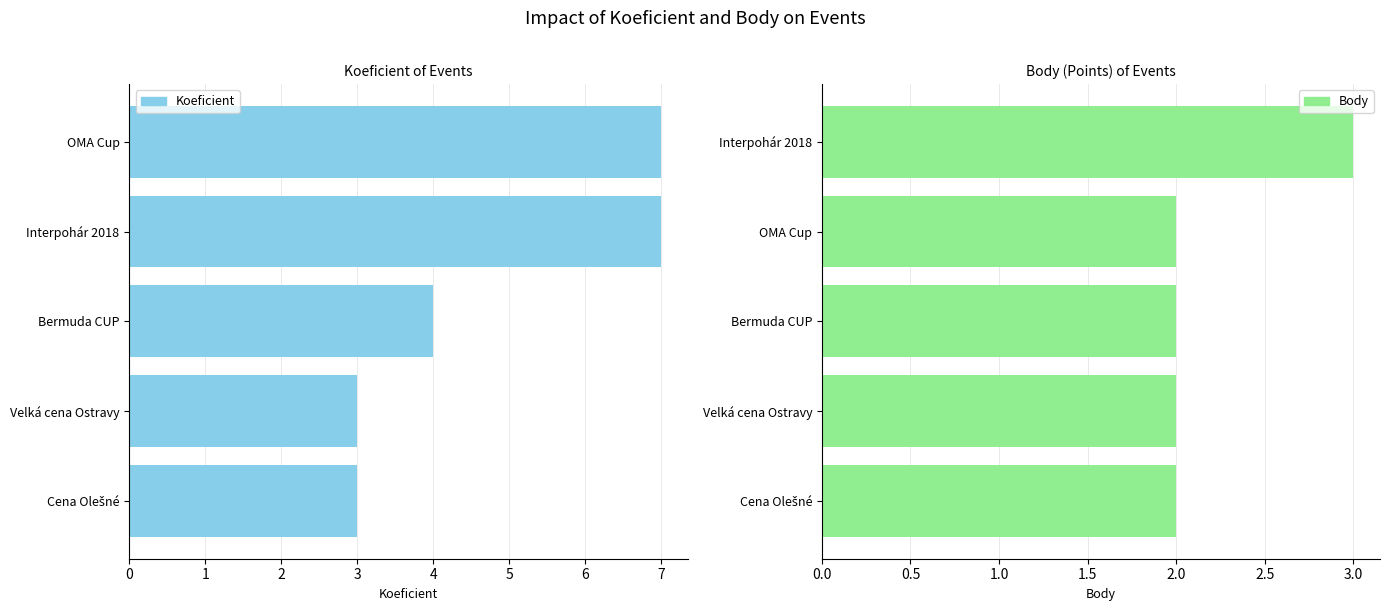

Reading left to right, extract all data points from this chart.

Koeficient: 0=3	1=3	2=4	3=7	4=7
Body: 0=2	1=2	2=2	3=2	4=3